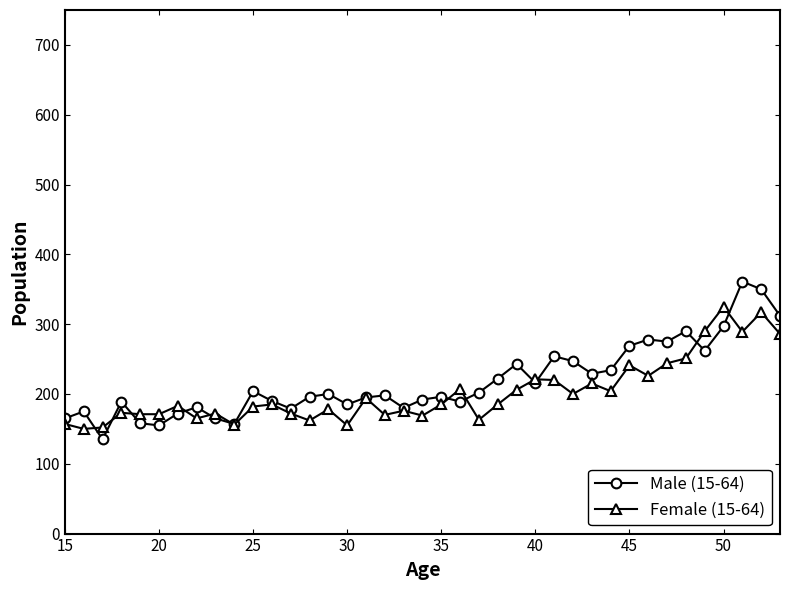

Rank the series by their maximum value, from lowest to highest.

Female (15-64), Male (15-64)